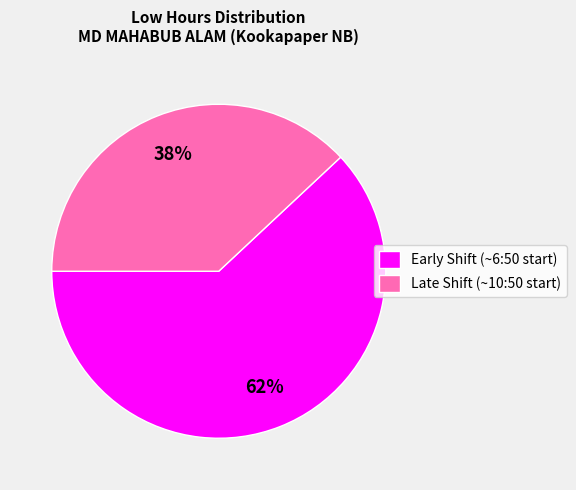

Does Late Shift (~10:50 start) account for over 50% of the chart?

No